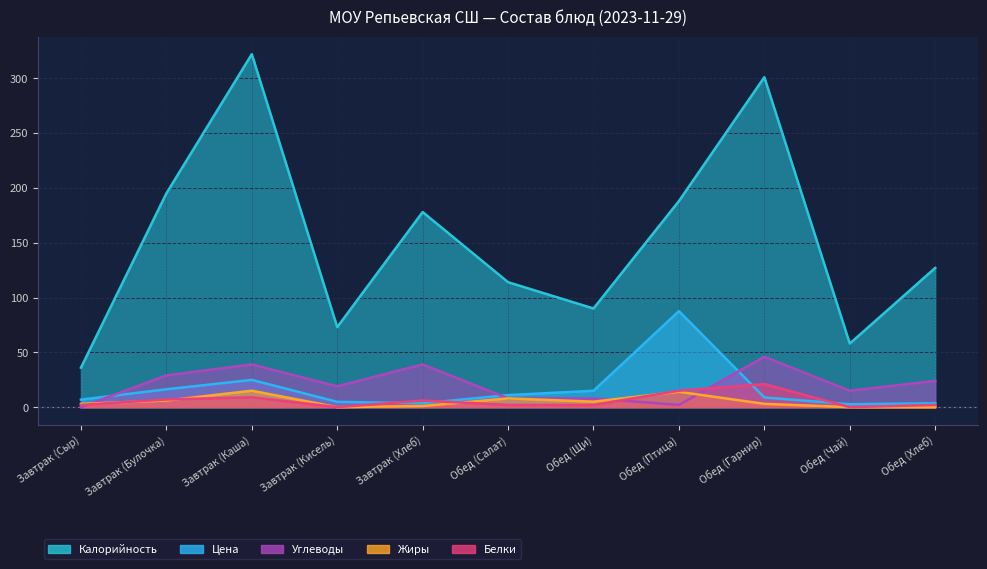

How many data points in Жиры are less than 3?

4